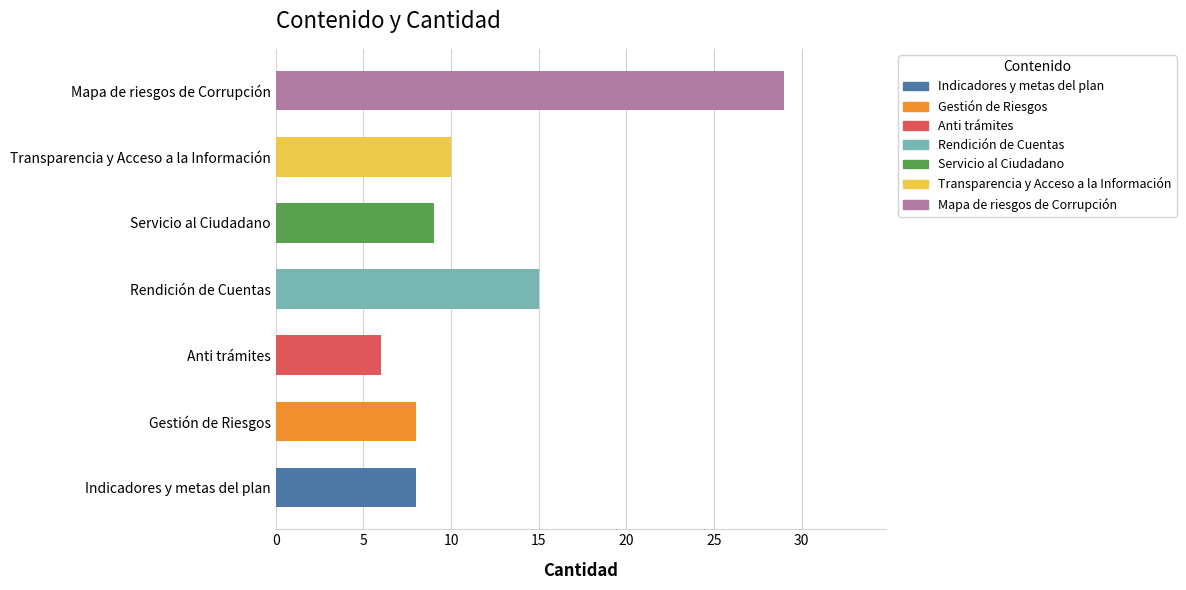

List the labels in order of value, smallest first.

Anti trámites, Indicadores y metas del plan, Gestión de Riesgos, Servicio al Ciudadano, Transparencia y Acceso a la Información, Rendición de Cuentas, Mapa de riesgos de Corrupción